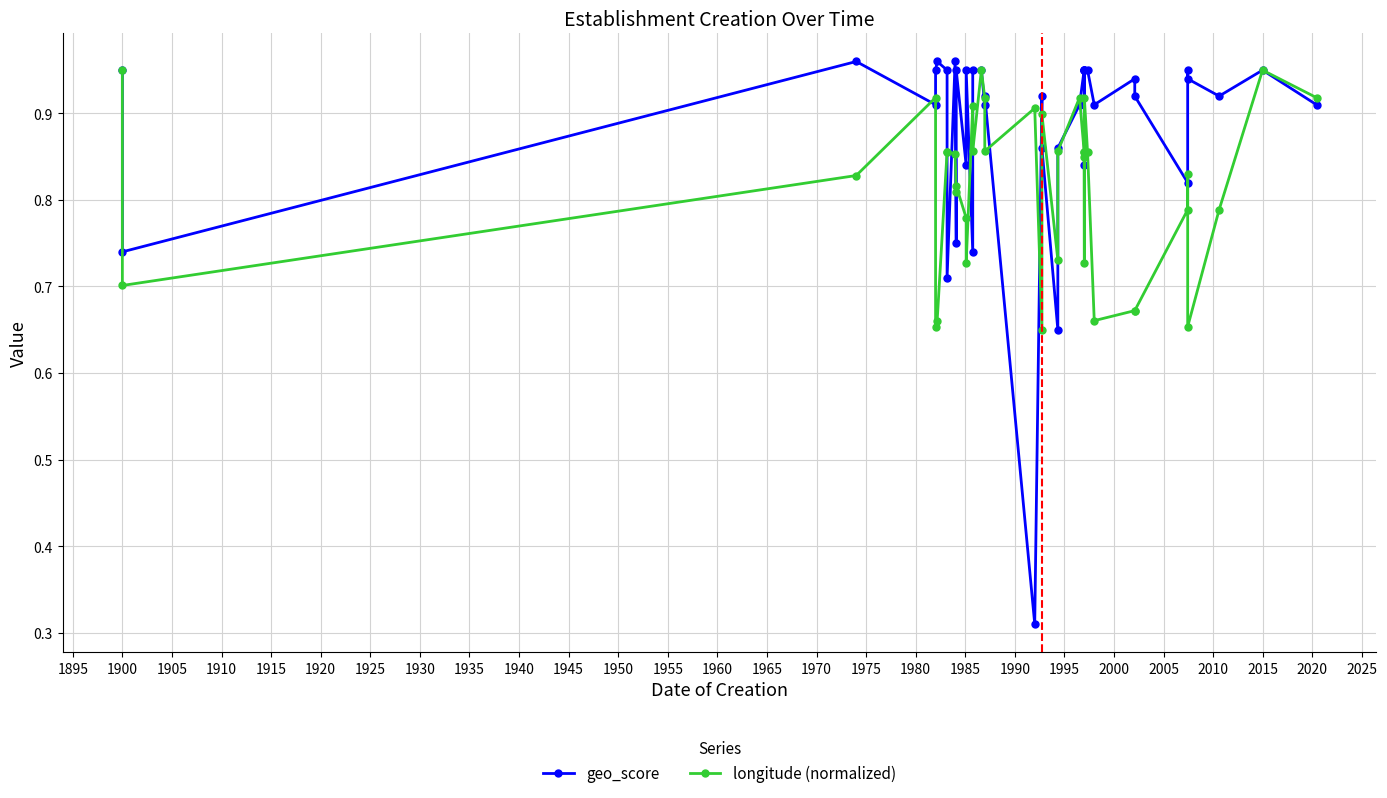

What is the difference between the maximum and minimum values in the geo_score series?

0.6